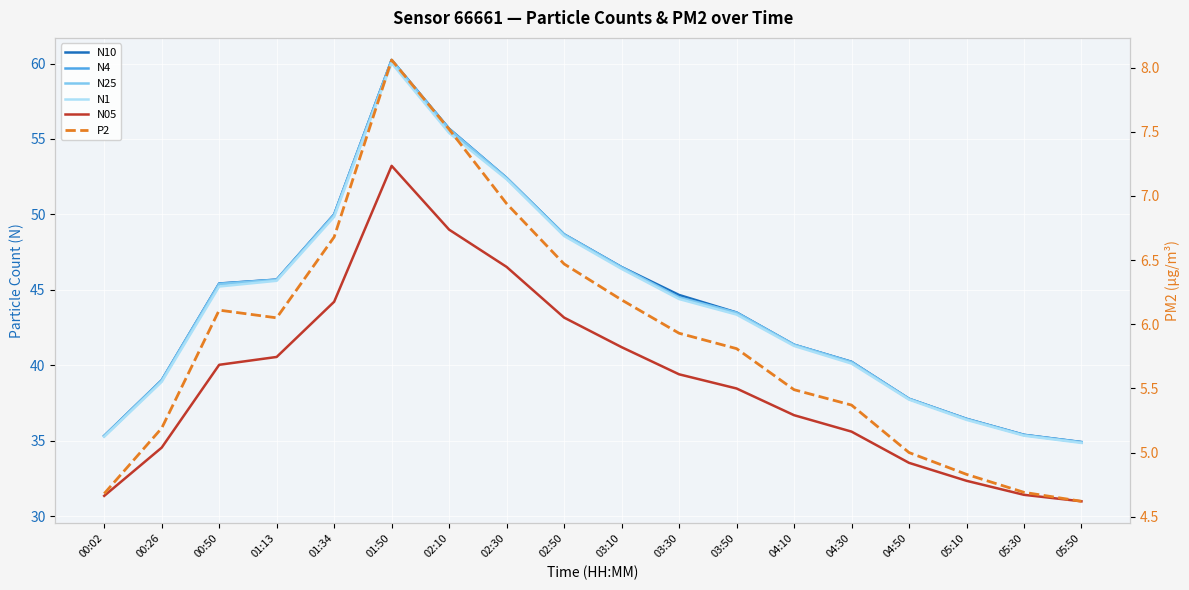

How many values in the N25 series exceed 44?

9